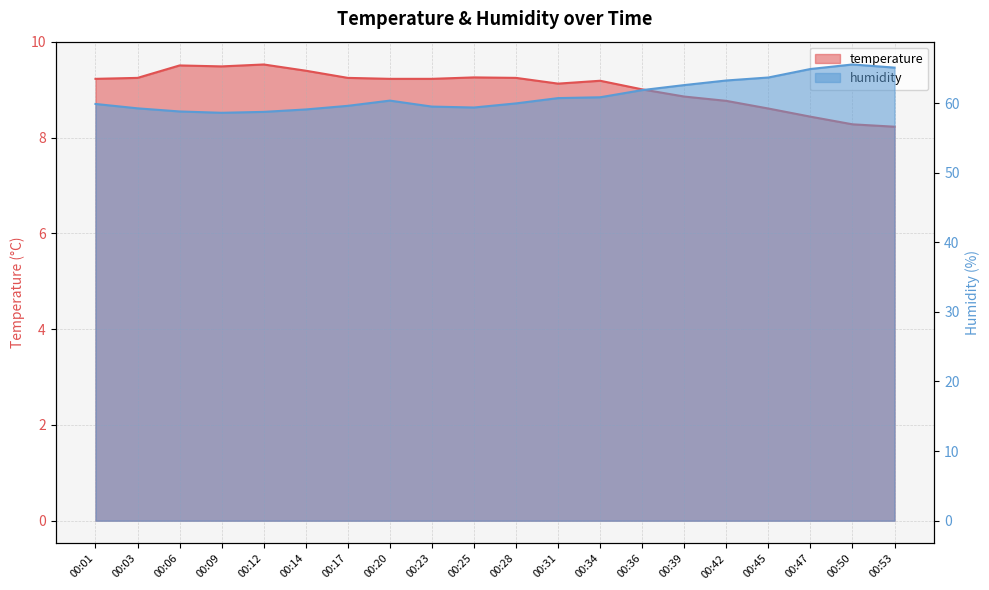

Does the chart have visible grid lines?

Yes